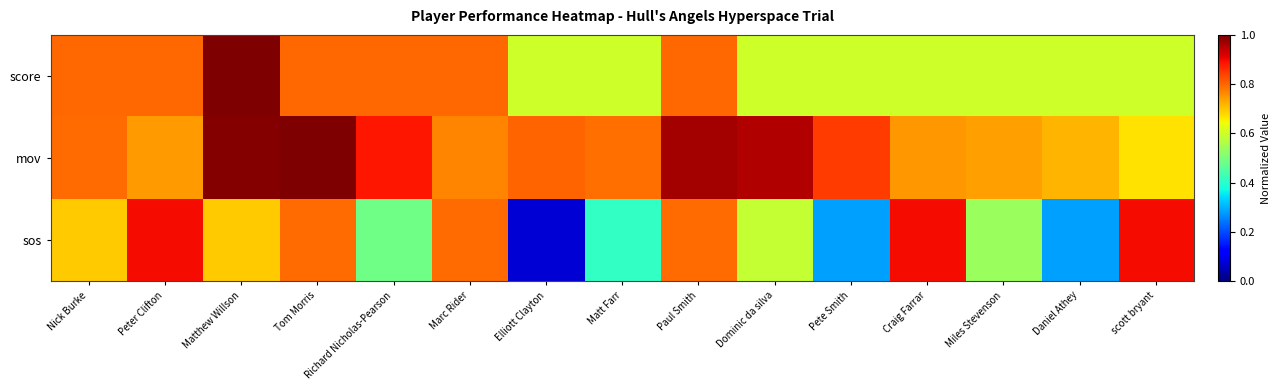

Which series has the widest spread of values?

sos